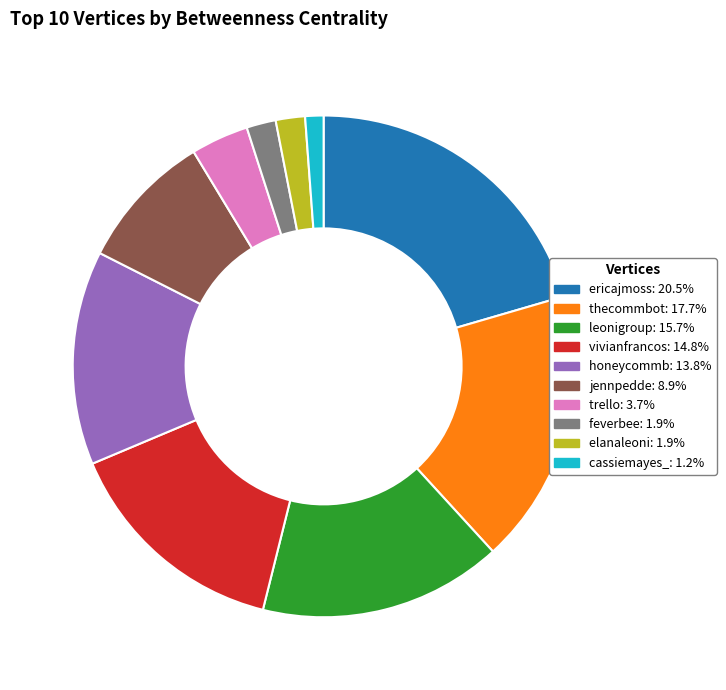

What is the ratio of the value at cassiemayes_ to the value at leonigroup?

0.1